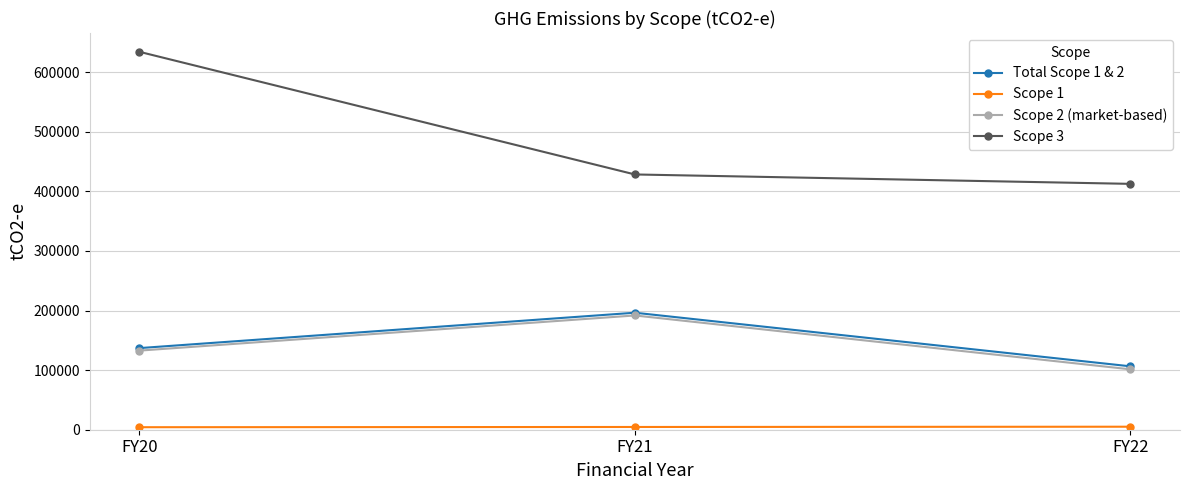

What is the maximum value shown in the chart?

634213